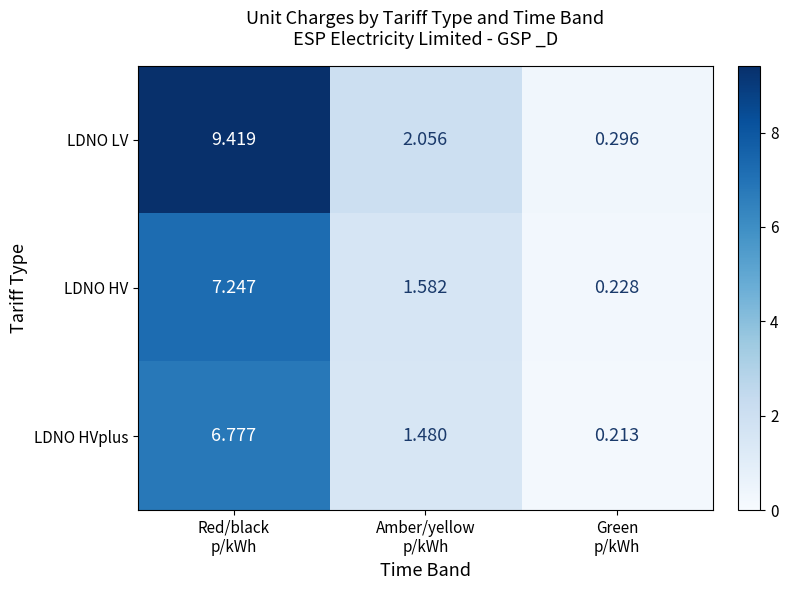

At how many categories does at least one series exceed 5?

1